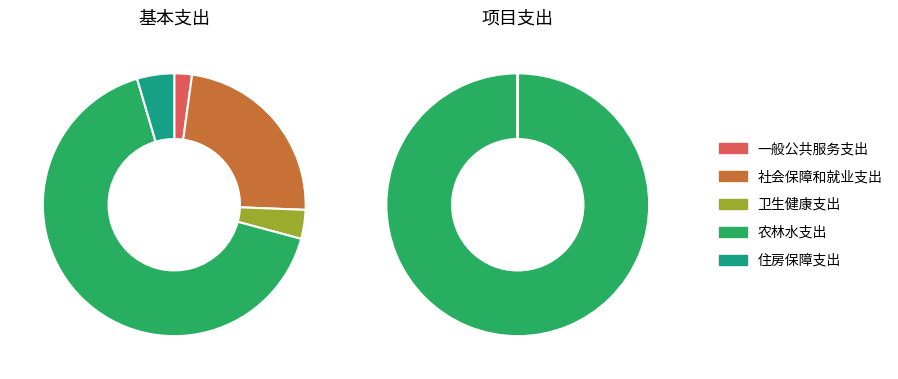

Do 卫生健康支出 and 社会保障和就业支出 together represent more than half of the pie?

No